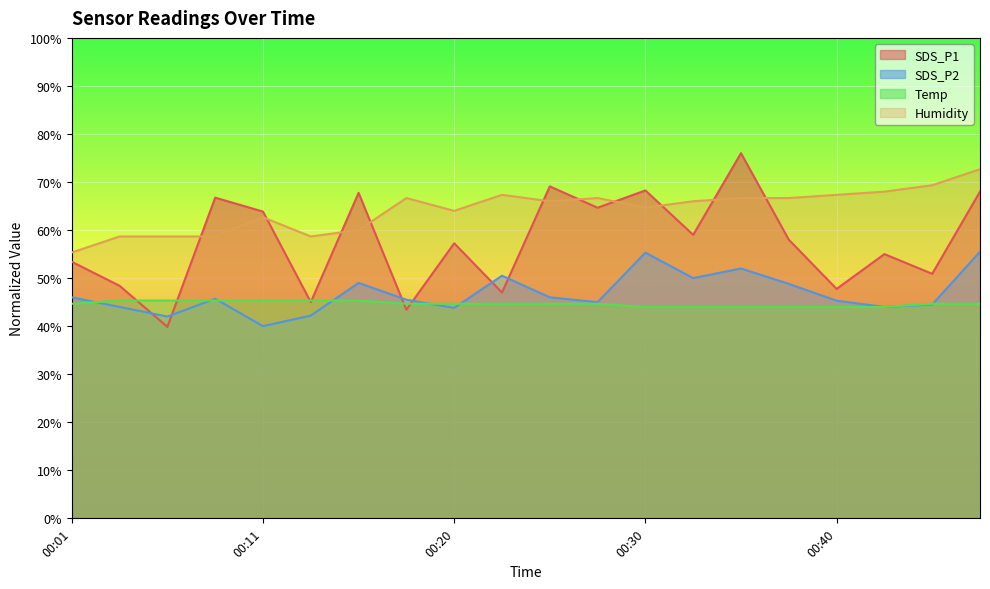

Reading left to right, list all the values displayed in this chart.

SDS_P1: 53.4	48.4	39.8	66.8	63.8	45.0	67.8	43.4	57.2	47.0	69.1	64.6	68.2	59.0	76.0	58.0	47.8	55.0	50.9	68.0
SDS_P2: 46.0	44.0	42.0	45.7	40.0	42.2	49.0	45.5	43.8	50.5	46.0	45.0	55.3	50.0	52.0	48.8	45.3	44.0	44.5	55.5
Temp: 44.7	45.3	45.3	45.3	45.3	45.3	45.3	44.7	44.7	44.7	44.7	44.7	44.0	44.0	44.0	44.0	44.0	44.0	44.7	44.7
Humidity: 55.3	58.7	58.7	58.7	62.7	58.7	60.0	66.7	64.0	67.3	66.0	66.7	64.7	66.0	66.7	66.7	67.3	68.0	69.3	72.7